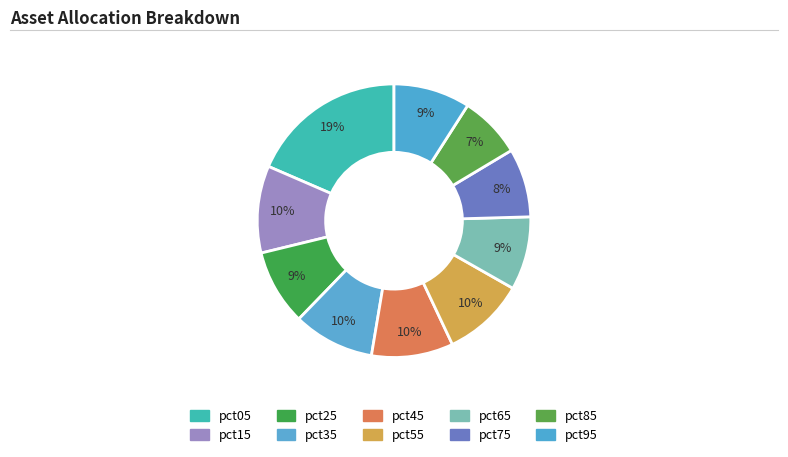

How many segments does this pie chart have?

10